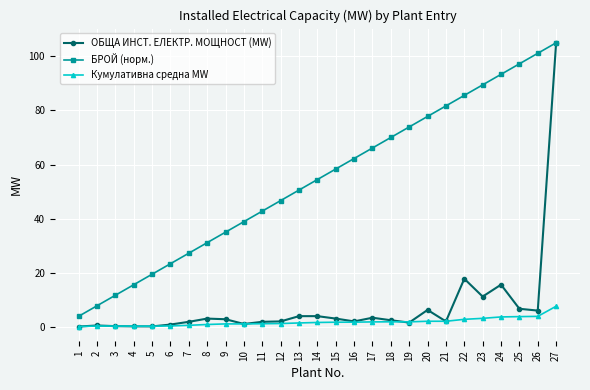

True or false: Кумулативна средна MW has more than 2 points higher than both neighbors.

True